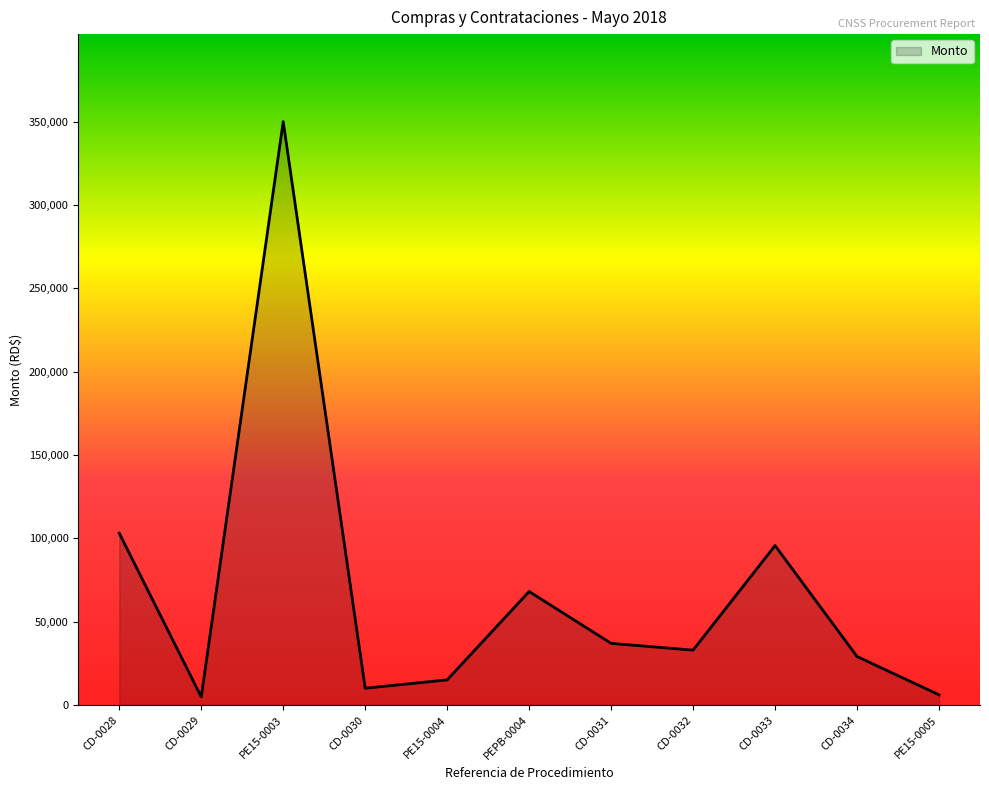

Read the value at CD-0034, to the nearest 50.

29000